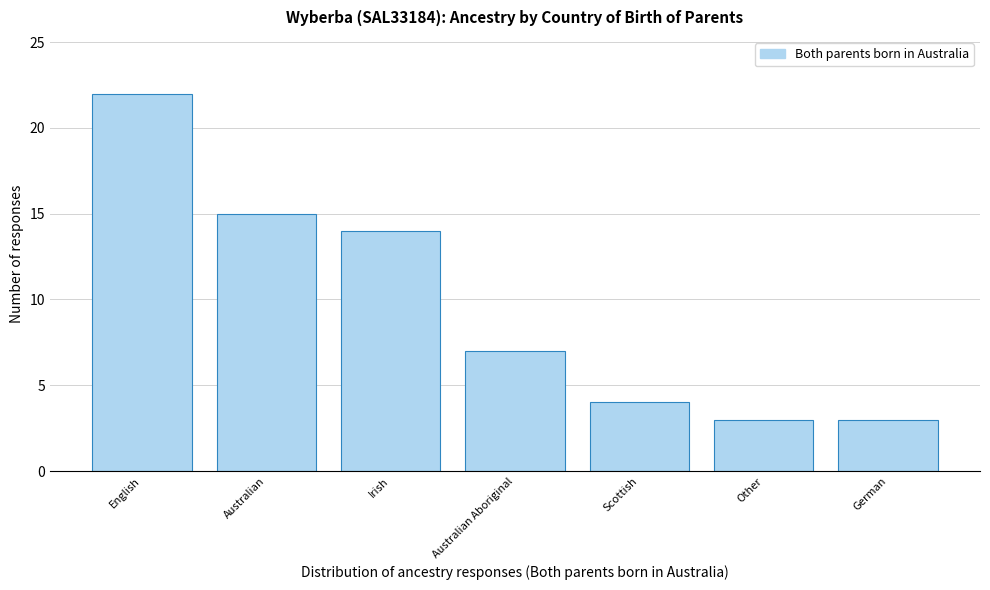

Reading right to left, extract all data points from this chart.

3	3	4	7	14	15	22